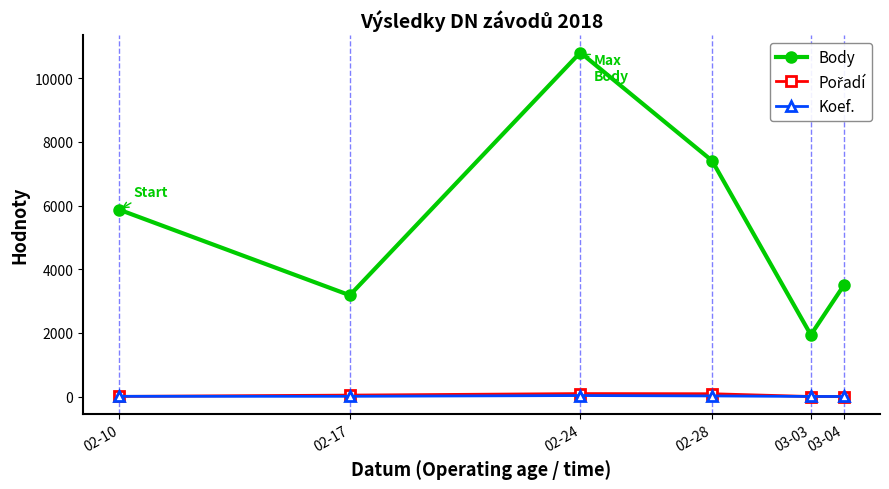

Which series has the largest range (max minus min)?

Body